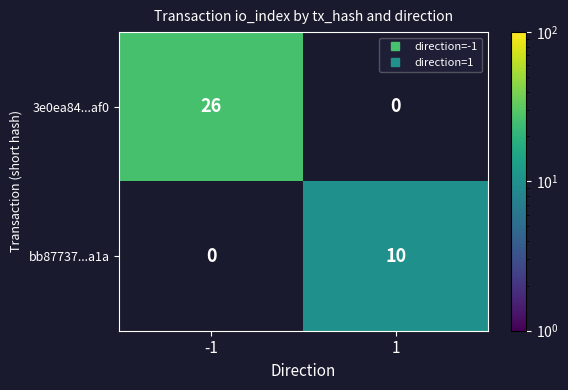

Which label corresponds to the smallest value in the chart?

1